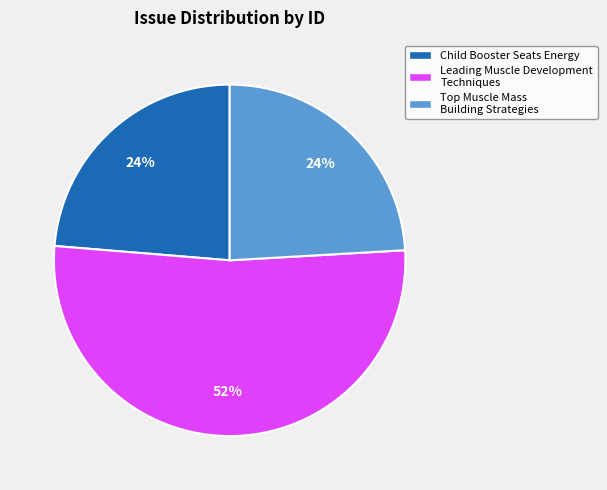

How many segments does this pie chart have?

3